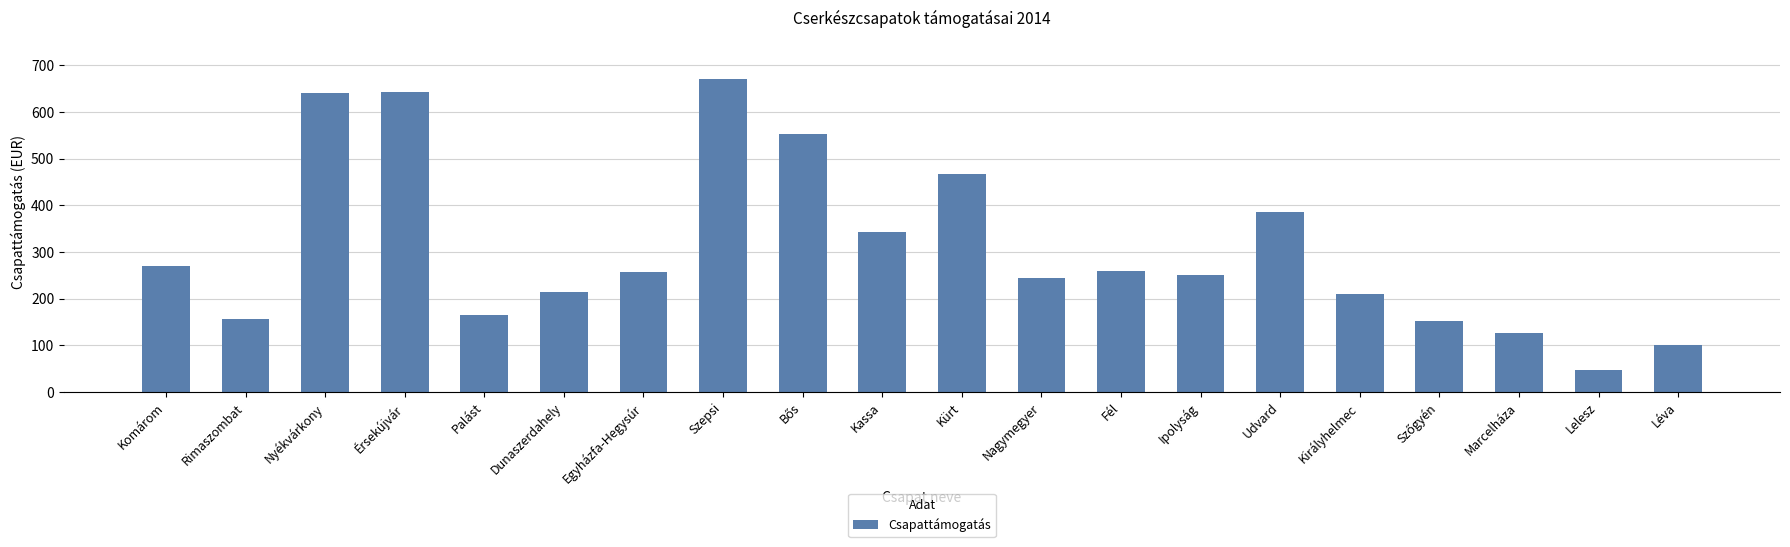

Approximately how many times larger is the value at Ipolyság compared to Léva?

2.5